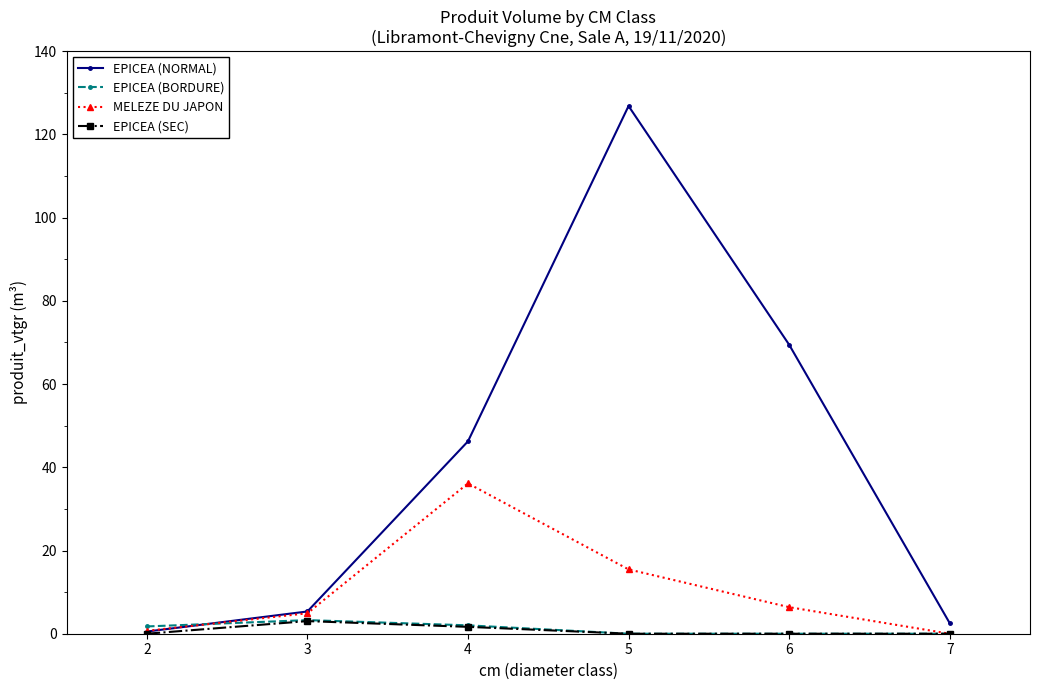

How many values in the EPICEA (BORDURE) series exceed 1?

3